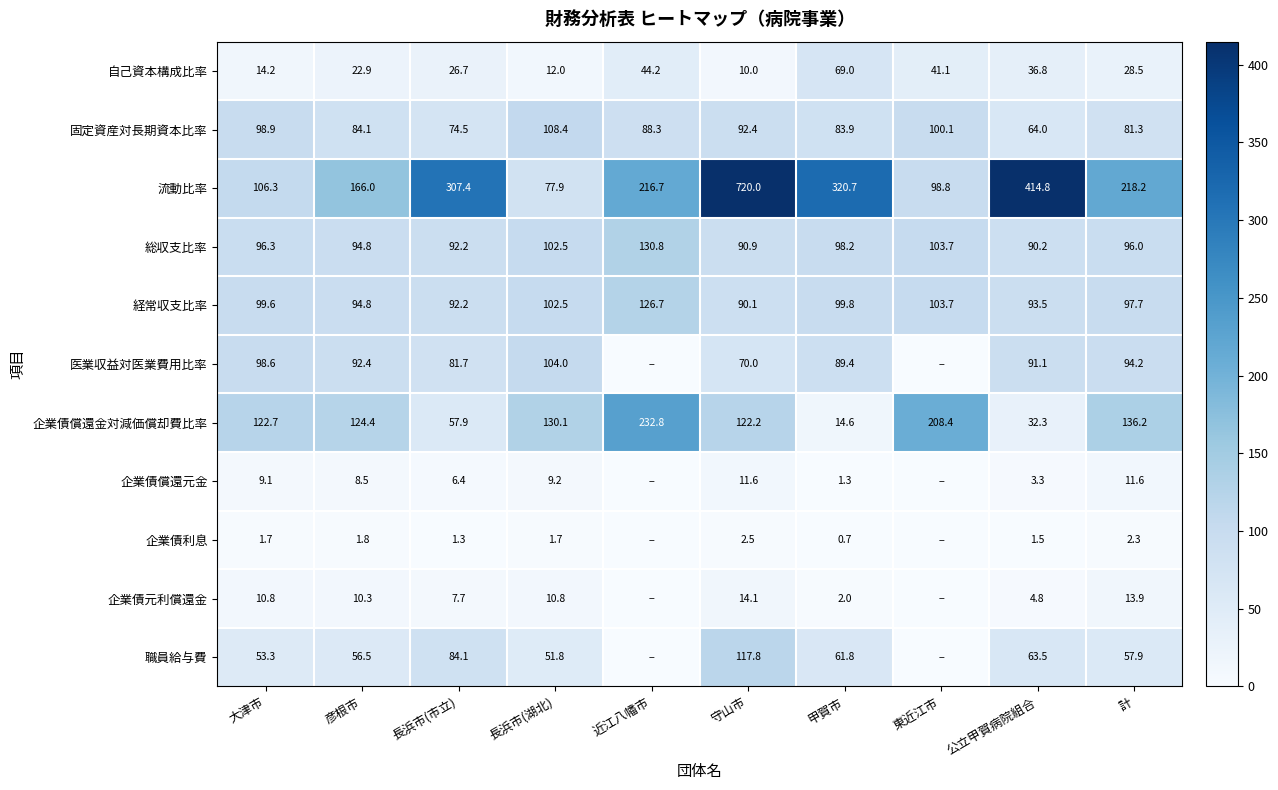

How many distinct data groups are displayed?

11